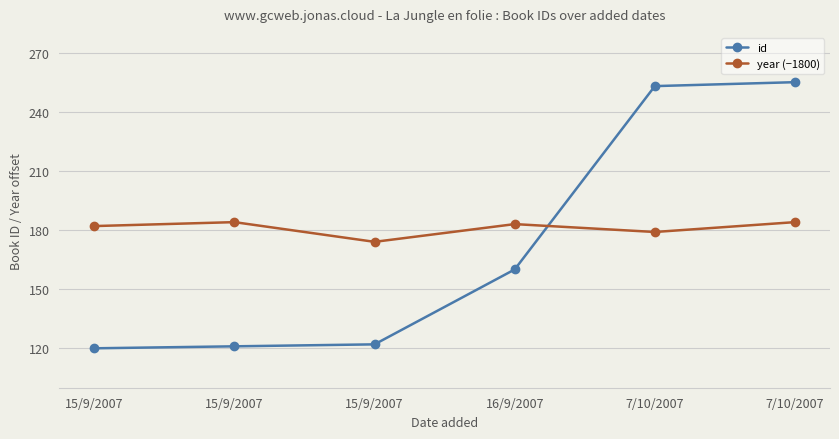

Between 16/9/2007 and 7/10/2007, which series saw the biggest shift?

id